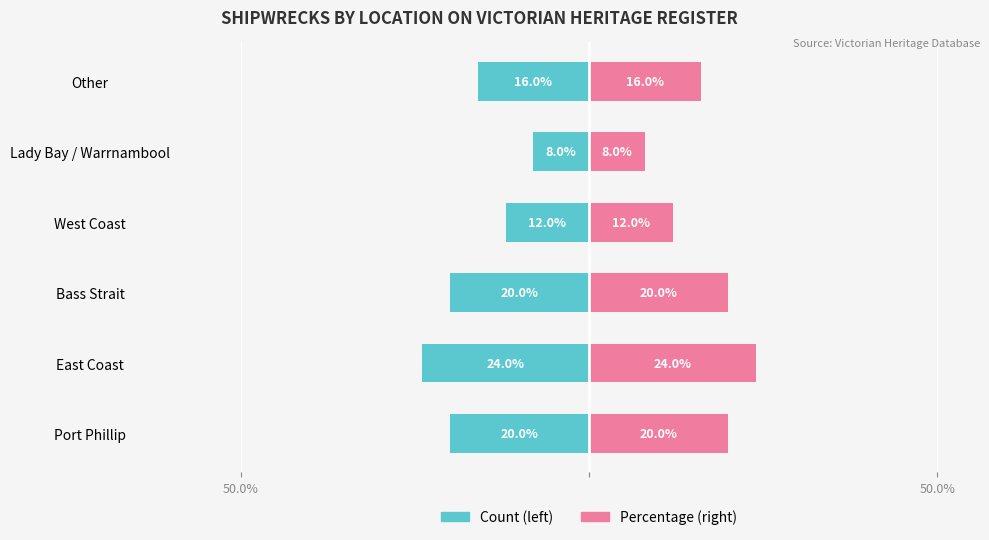

At how many categories does at least one series exceed 5?

6